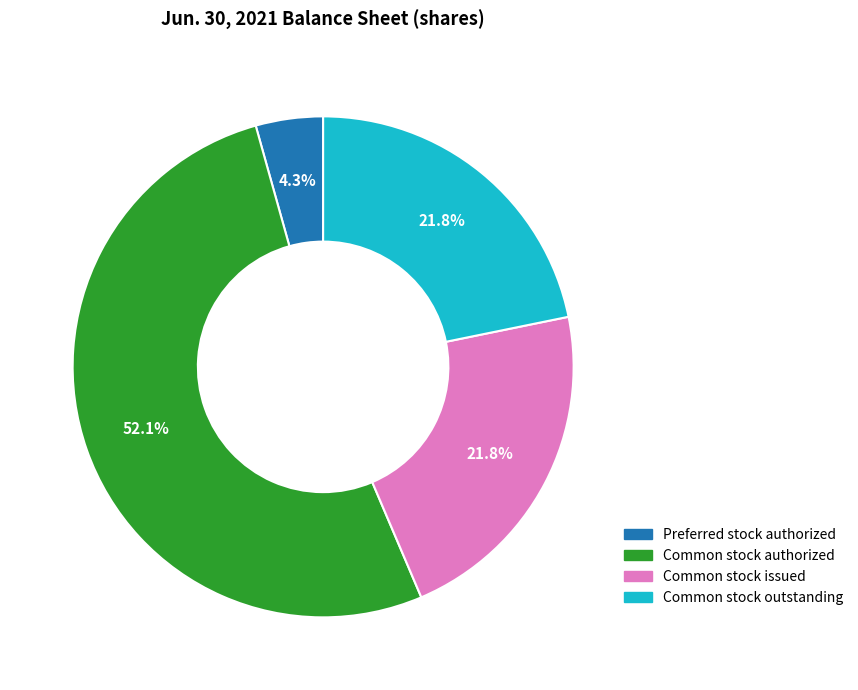

Count the number of slices in the pie.

4